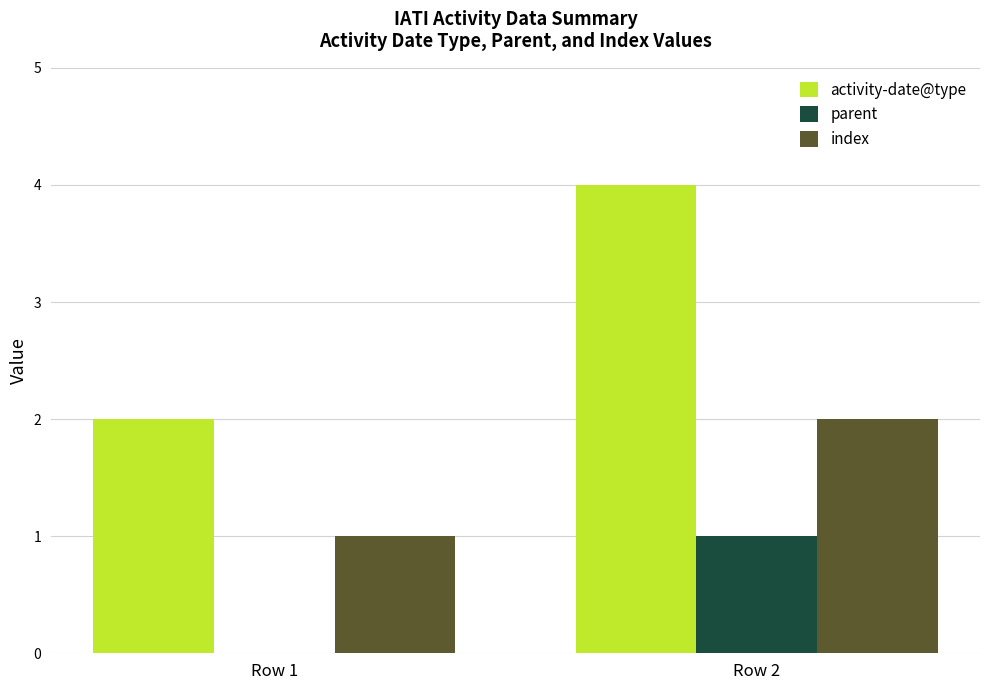

Does the chart contain stacked bars?

No